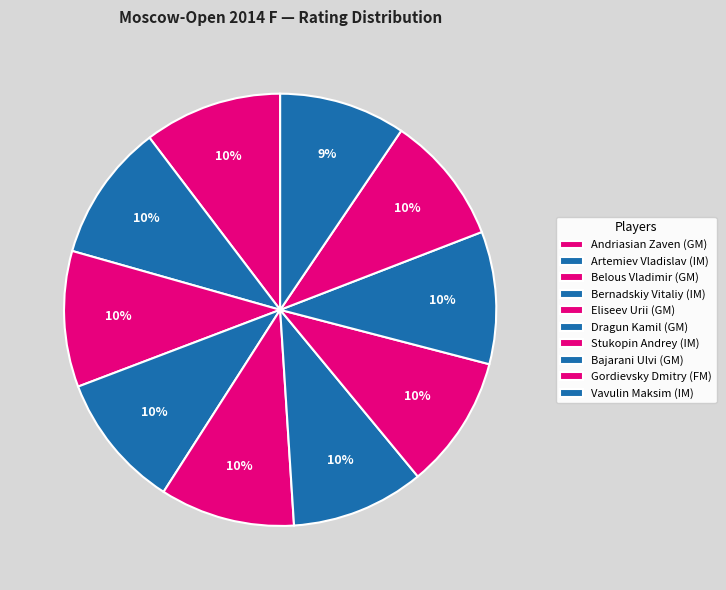

To the nearest percent, what is the combined percentage of Artemiev Vladislav (IM) and Gordievsky Dmitry (FM)?

20%